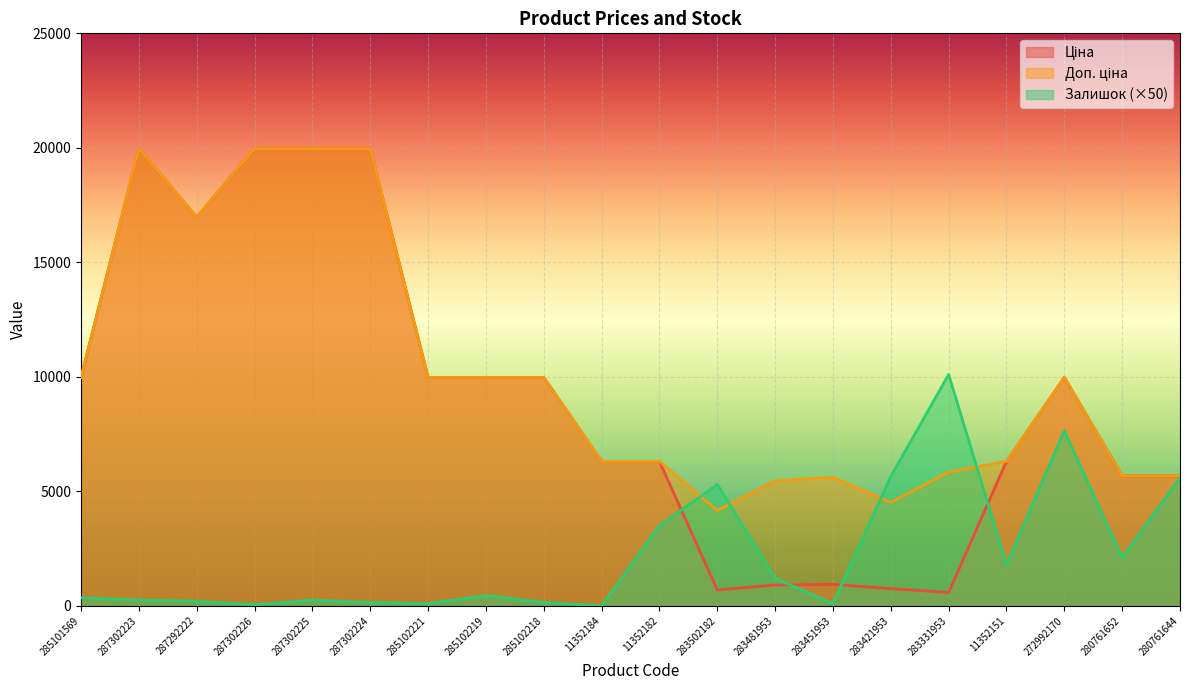

Reading right to left, list all the values displayed in this chart.

Ціна: 280761644=5673.8	280761652=5673.8	272992170=9975.0	11352151=6308.8	283331953=584.4	283421953=752.2	283451953=934.5	283481953=910.4	283502182=694.3	11352182=6308.8	11352184=6308.8	285102218=9975.0	285102219=9975.0	285102221=9975.0	287302224=19964.2	287302225=19964.2	287302226=19964.2	287292222=16976.3	287302223=19964.2	285101569=9975.0
Доп. ціна: 280761644=5673.8	280761652=5673.8	272992170=9975.0	11352151=6308.8	283331953=5843.9	283421953=4513.3	283451953=5607.2	283481953=5462.3	283502182=4165.6	11352182=6308.8	11352184=6308.8	285102218=9975.0	285102219=9975.0	285102221=9975.0	287302224=19964.2	287302225=19964.2	287302226=19964.2	287292222=16976.3	287302223=19964.2	285101569=9975.0
Залишок: 280761644=5600.0	280761652=2100.0	272992170=7650.0	11352151=1800.0	283331953=10100.0	283421953=5650.0	283451953=100.0	283481953=1200.0	283502182=5300.0	11352182=3500.0	11352184=0.0	285102218=150.0	285102219=450.0	285102221=100.0	287302224=150.0	287302225=250.0	287302226=50.0	287292222=200.0	287302223=250.0	285101569=350.0